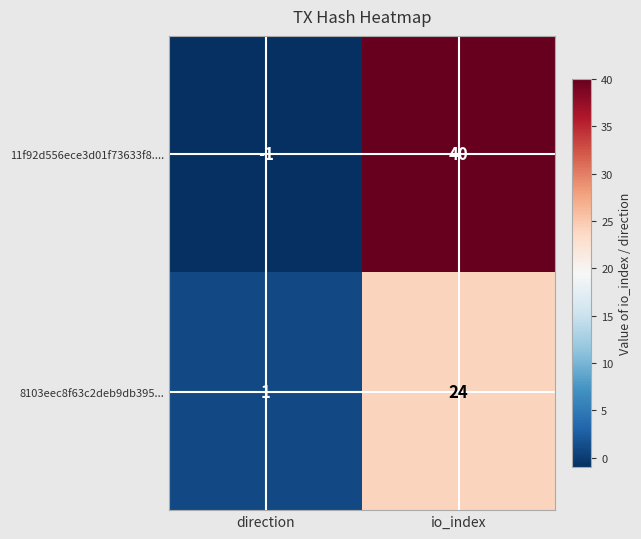

Reading right to left, what are all the values shown in this chart?

11f92d556ece3d01f73633f8....: io_index=40	direction=-1
8103eec8f63c2deb9db395...: io_index=24	direction=1